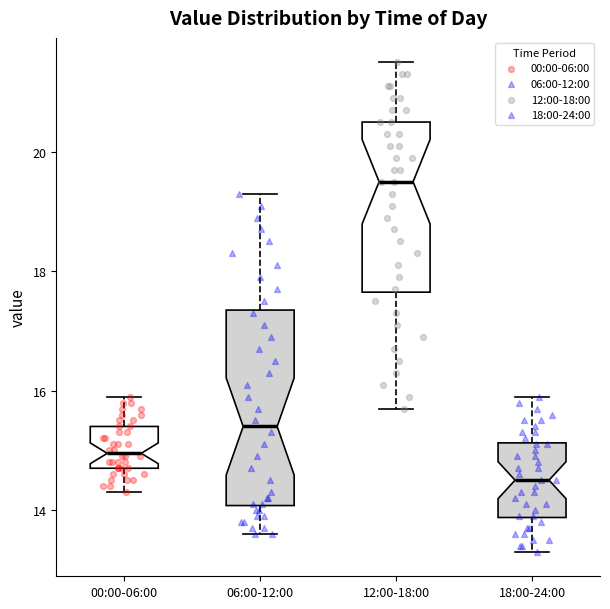

Reading left to right, transcribe this box plot: for each box, give where its median line is, the range the box spans, and where its two whiskers end, as read against the y-axis. The values are not printed on the chart, so give them approximately, as read against the axis.

00:00-06:00: median 15.0, box 14.8 to 15.4, whiskers 14.4 to 16.0
06:00-12:00: median 15.4, box 14.0 to 17.4, whiskers 13.6 to 19.4
12:00-18:00: median 19.6, box 17.6 to 20.6, whiskers 15.8 to 21.6
18:00-24:00: median 14.6, box 13.8 to 15.2, whiskers 13.4 to 16.0